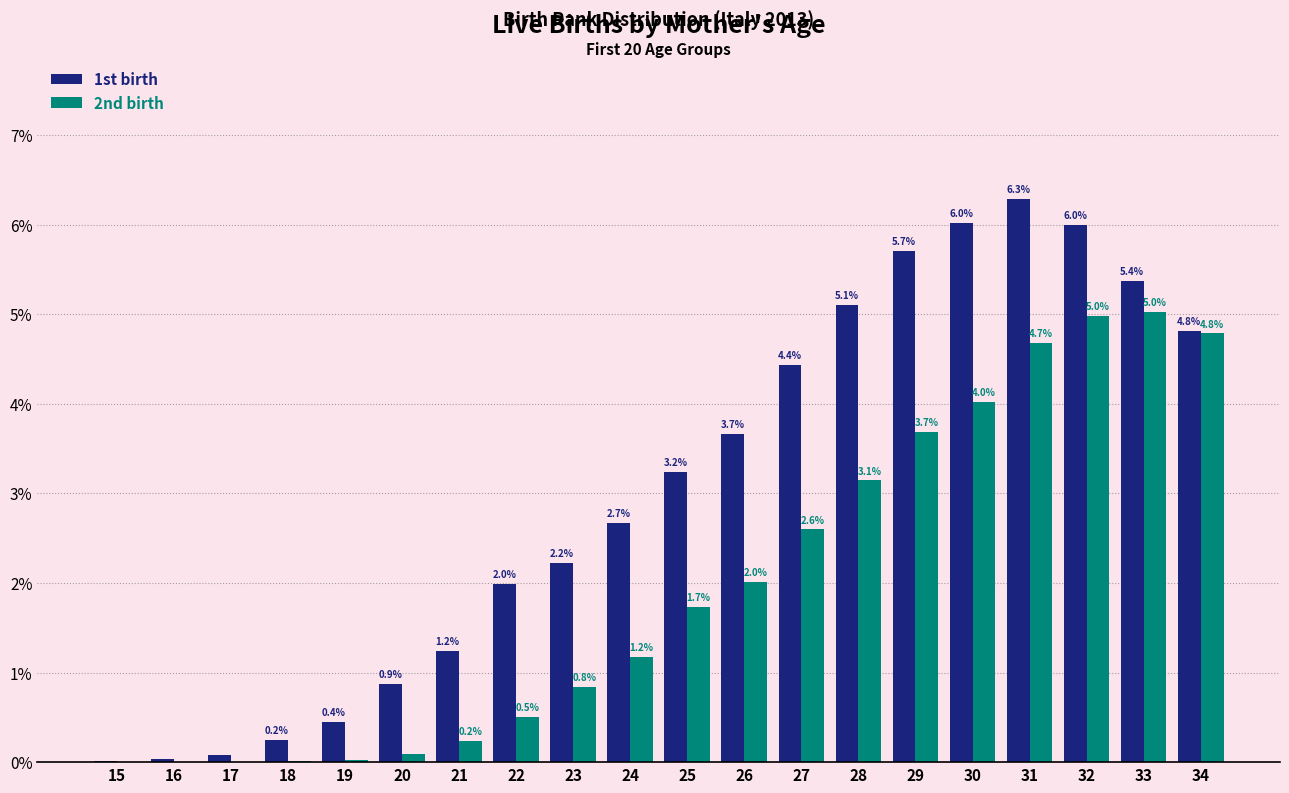

Which series changed the most between 16 and 30?

1st birth